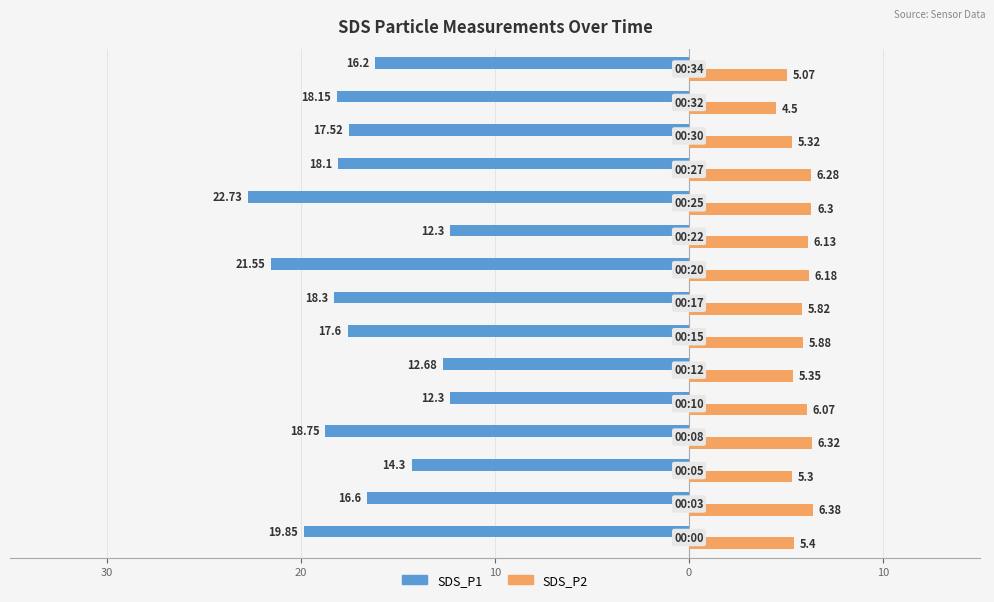

What is the value of the SDS_P2 bar at the 1st from the left?

5.4